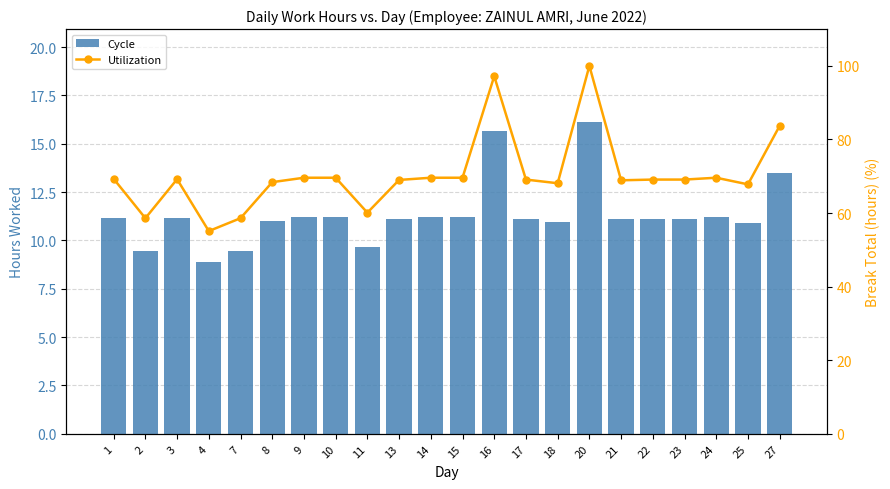

How many series are shown in this chart?

2